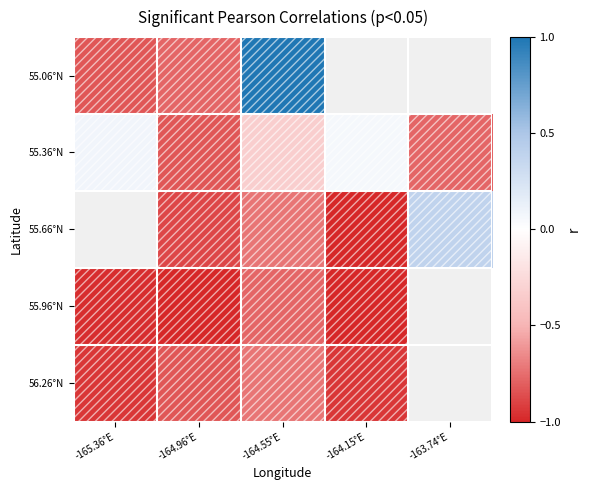

What is the greatest value displayed?

1.0